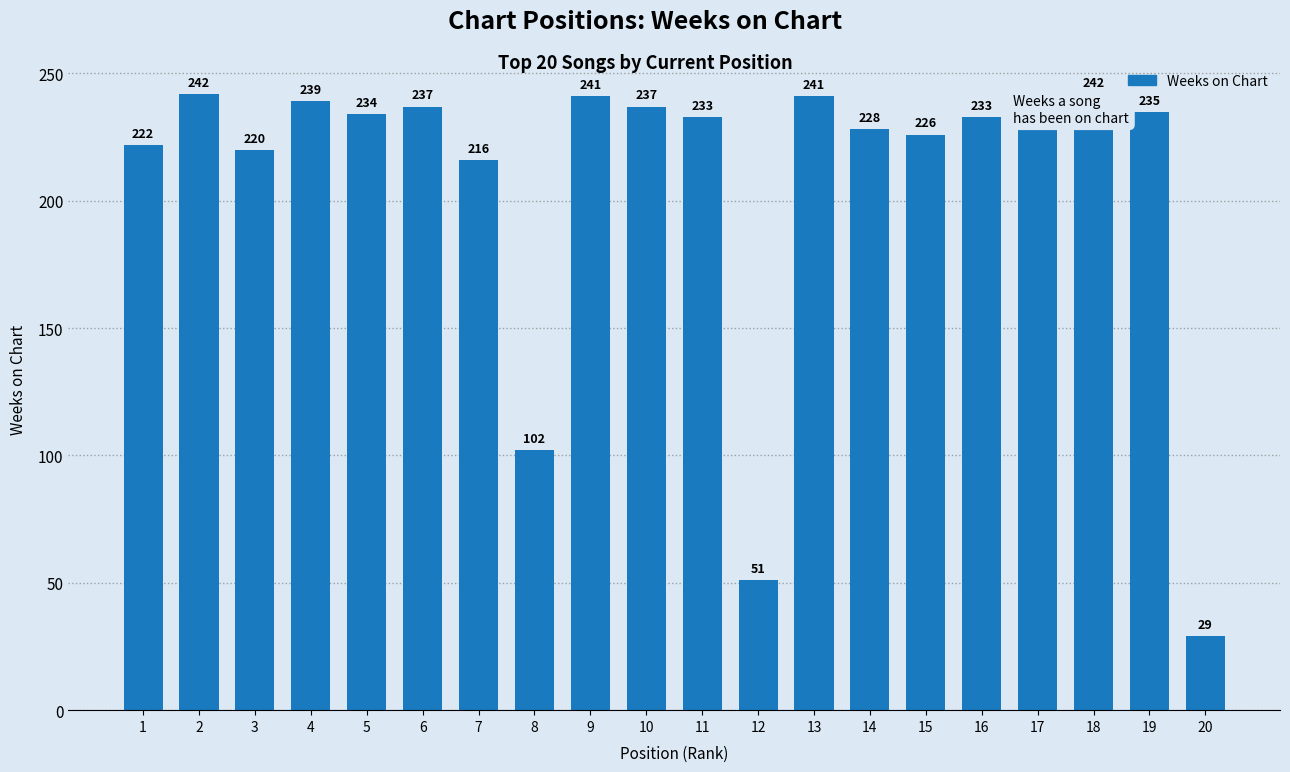

How many bars are there in total?

20